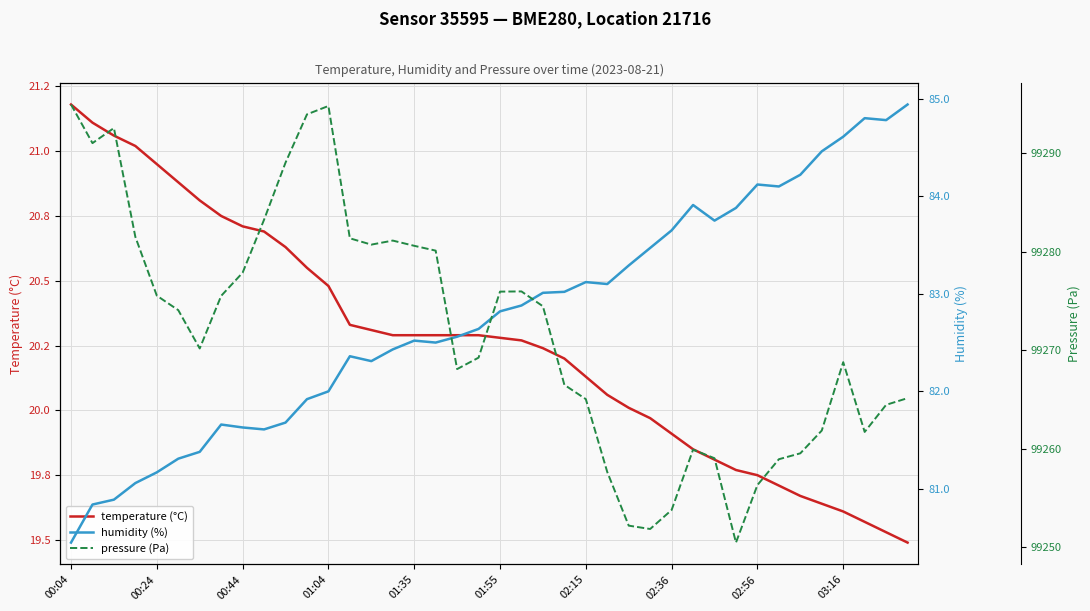

What is the difference between the second highest and minimum values in the humidity (%) series?

4.3